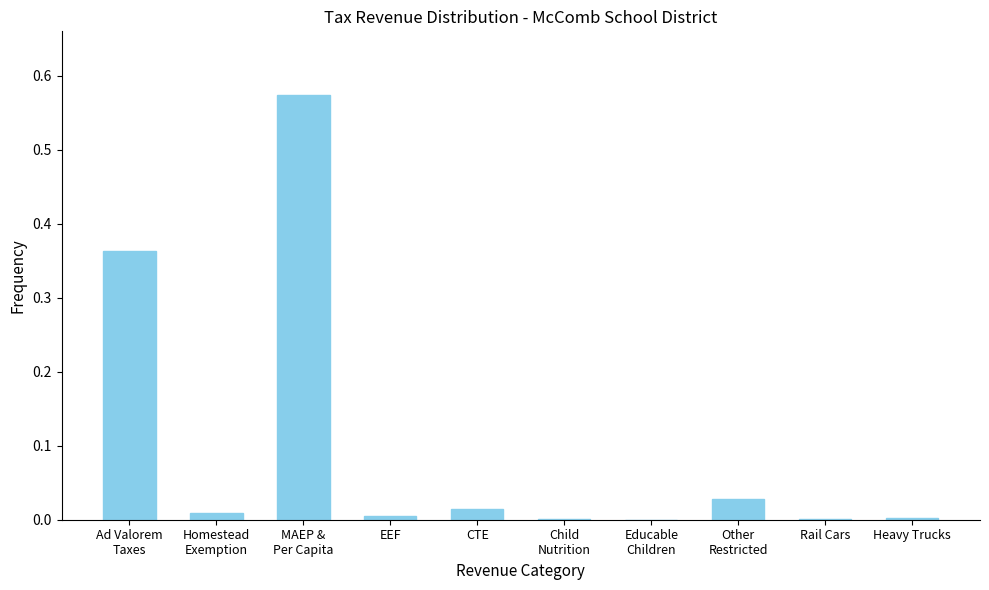

What is the sum of all values?

1.0